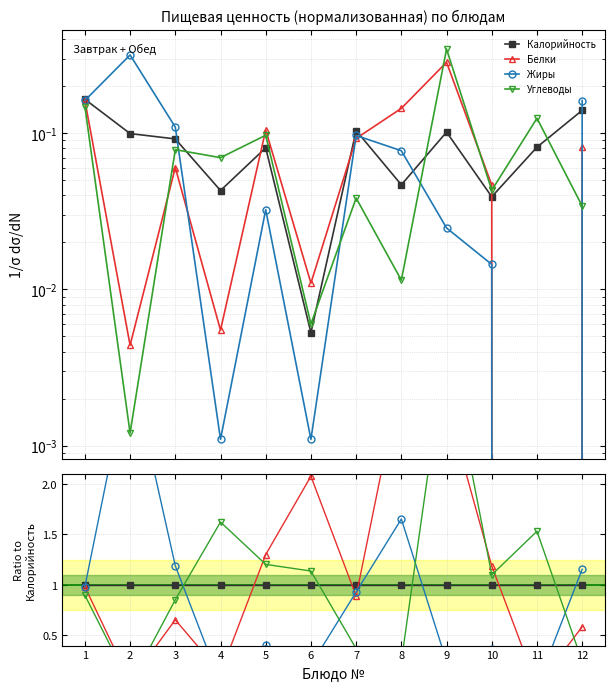

Where do Углеводы and Жиры first cross each other?

3 and 4